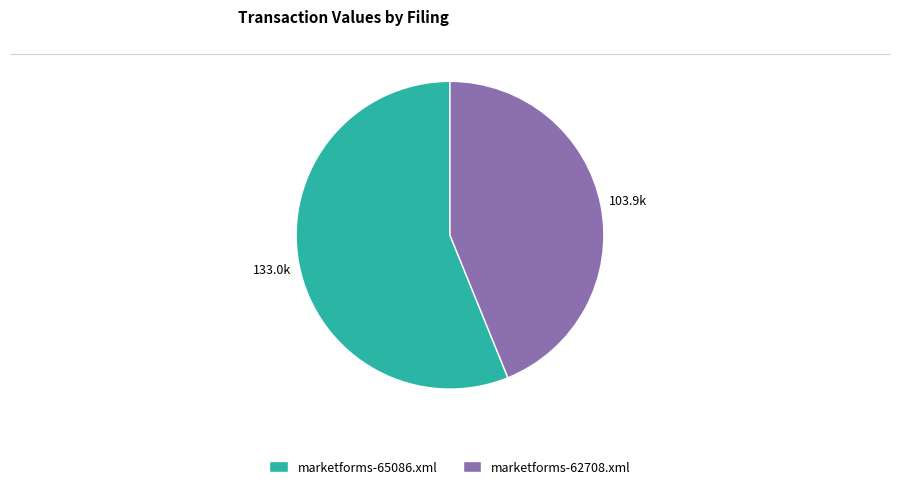

Rank the categories by value from lowest to highest.

marketforms-62708.xml, marketforms-65086.xml